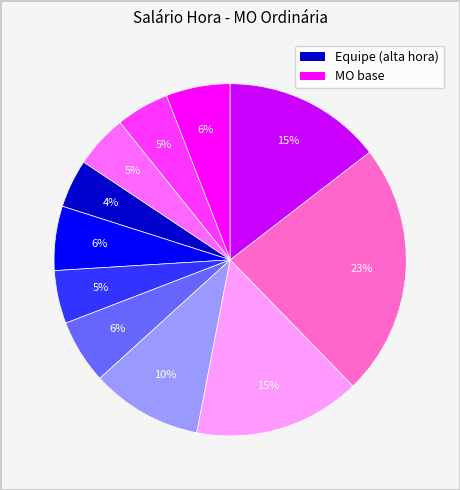

Is there any slice that represents more than half of the pie?

No